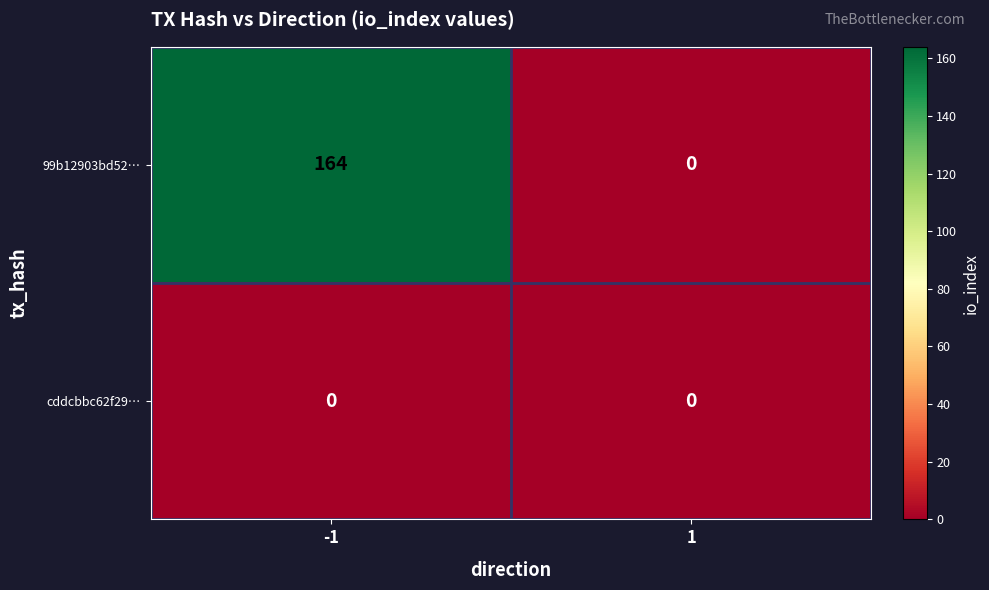

What value does the 99b12903bd52… series have at -1, to the nearest 5?

165